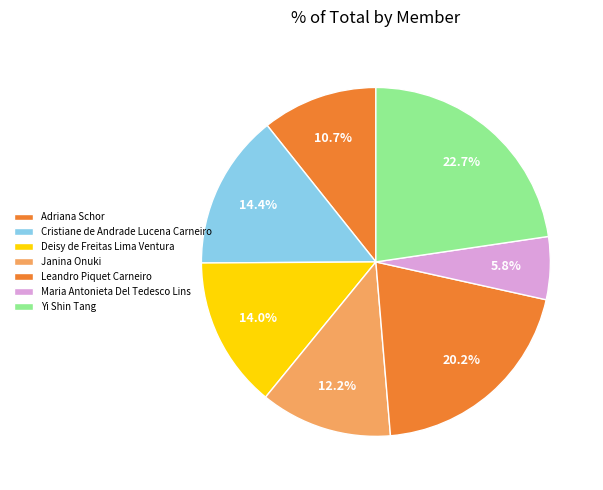

Which has a higher value, Cristiane de Andrade Lucena Carneiro or Leandro Piquet Carneiro?

Leandro Piquet Carneiro